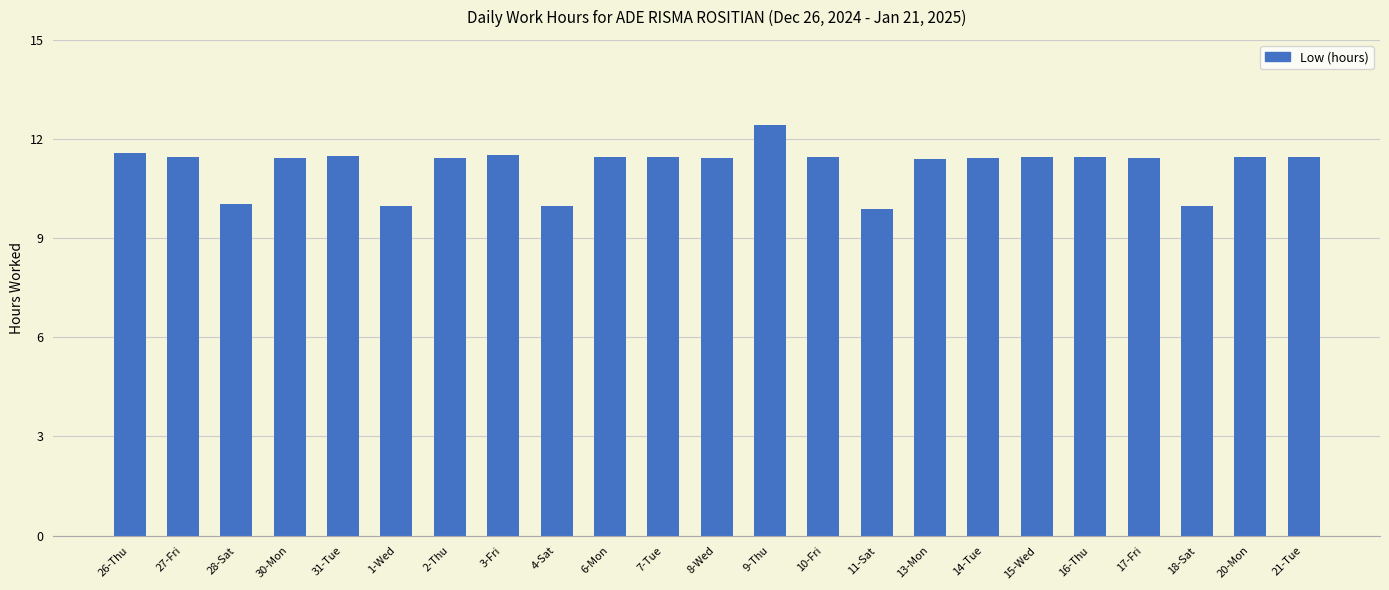

What is the minimum value shown in the chart?

9.9